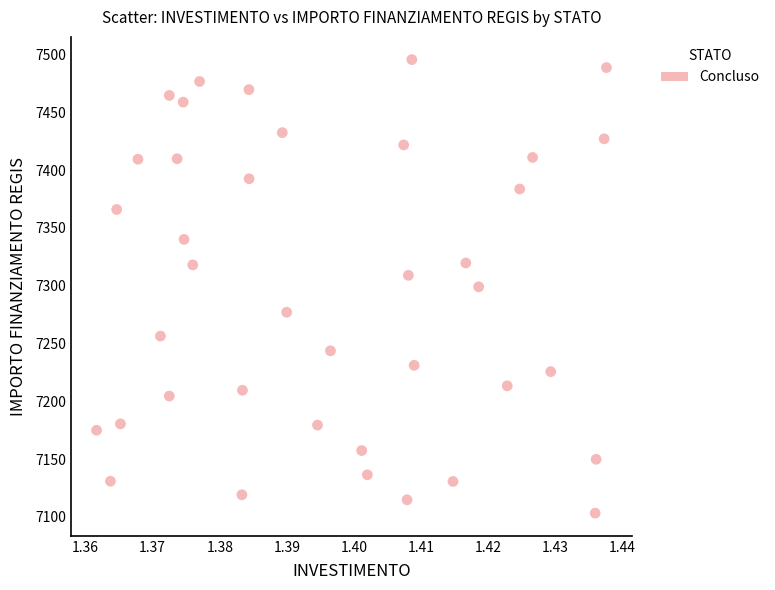

What is the range of Y values (max minus min)?

392.5